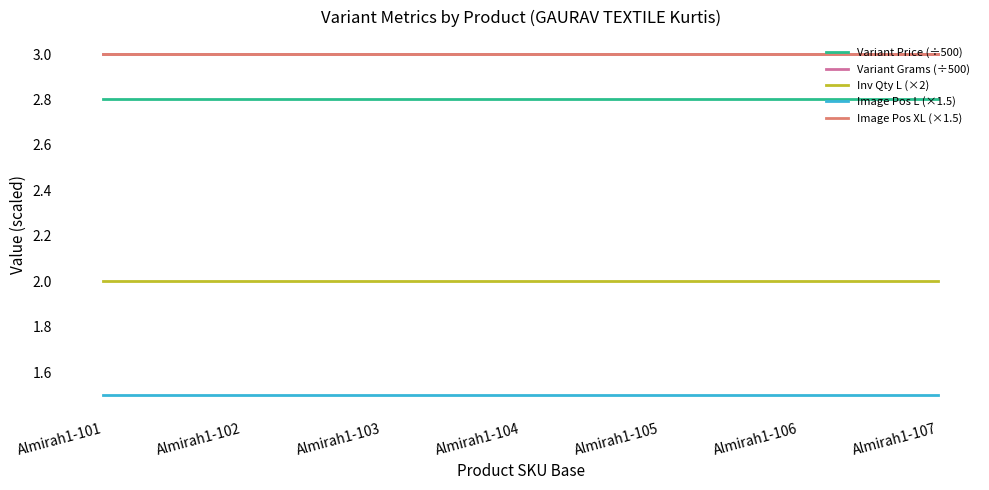

List the labels in order of Variant Price (÷500) value, largest first.

Almirah1-101, Almirah1-102, Almirah1-103, Almirah1-104, Almirah1-105, Almirah1-106, Almirah1-107